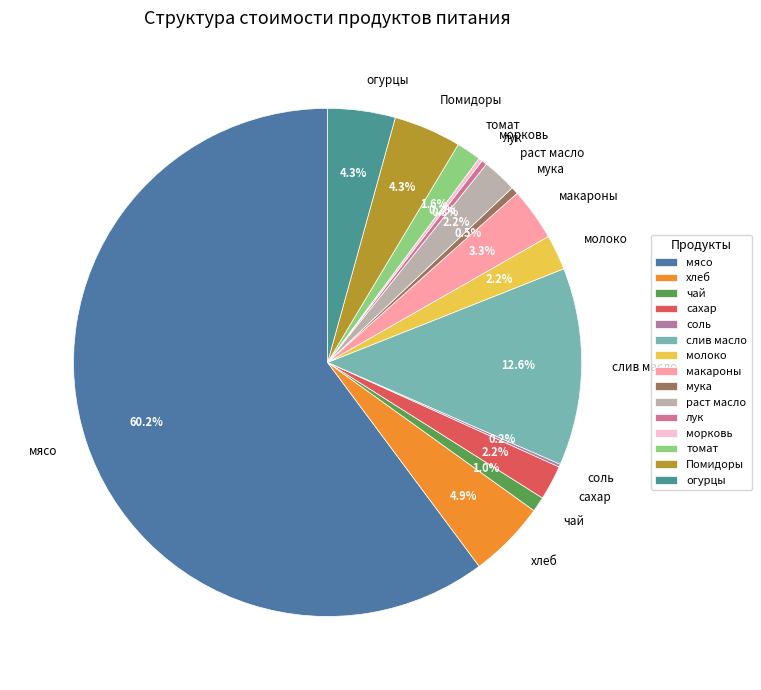

Which has a higher value, слив масло or мука?

слив масло